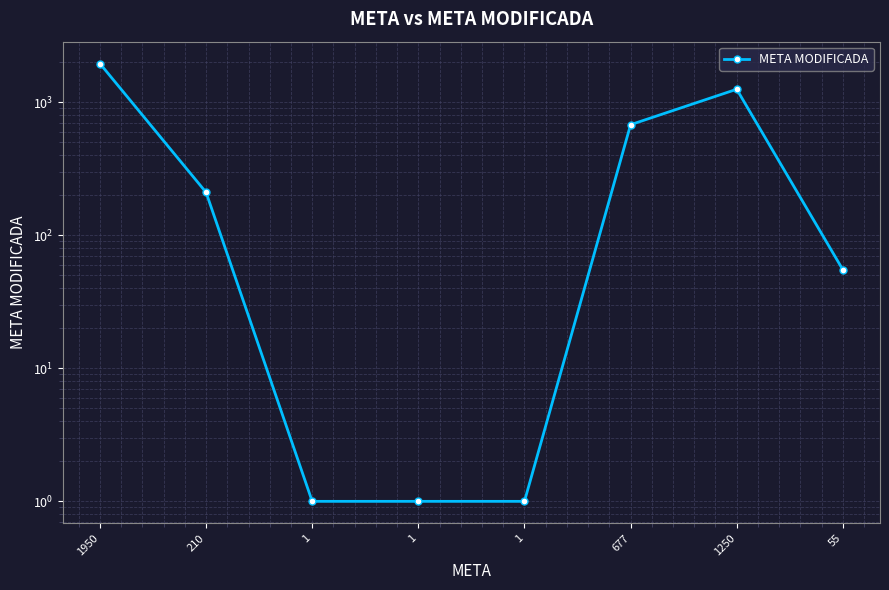

Between 1 and 55, which is larger?

55